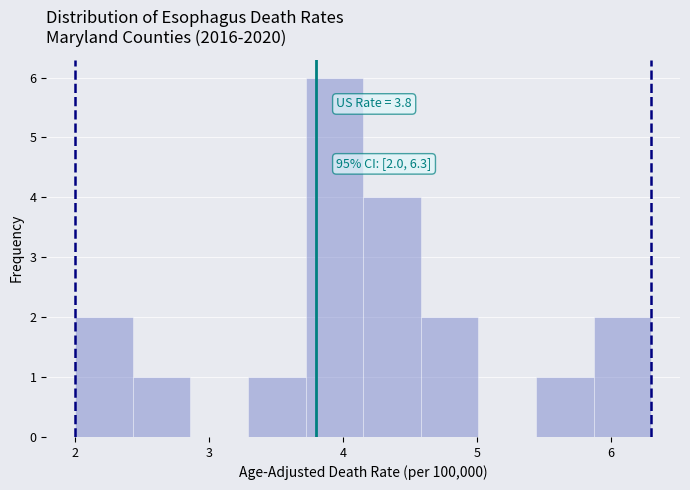

Over which range of the x-axis is the bar tallest?

3.72 to 4.15